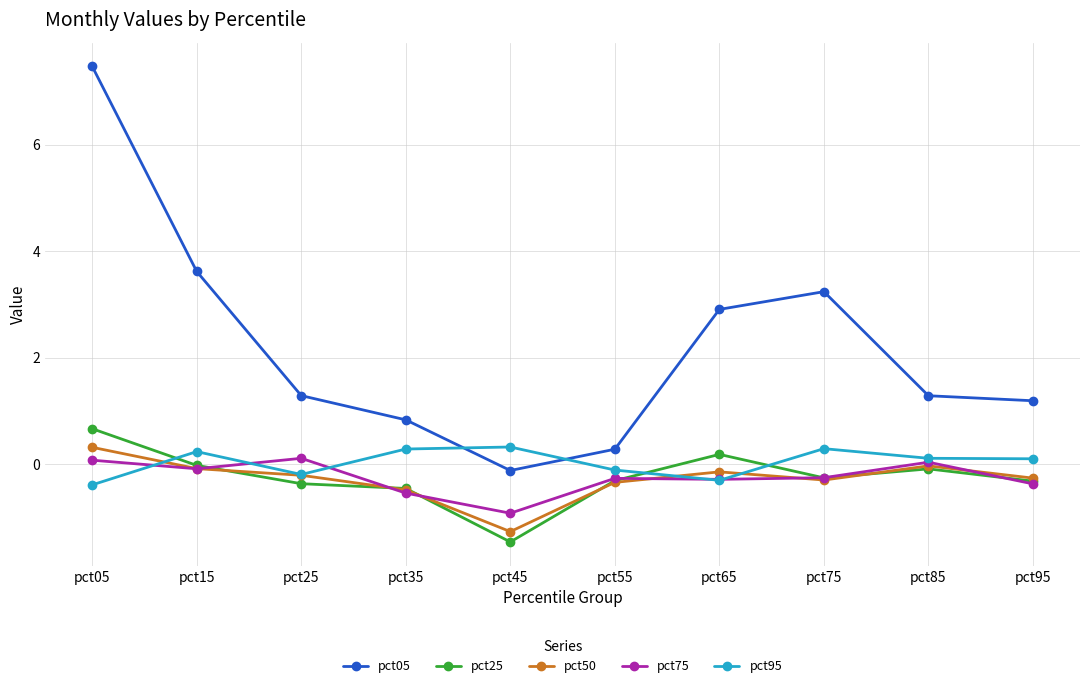

What is the average value of the pct05 series?

2.2